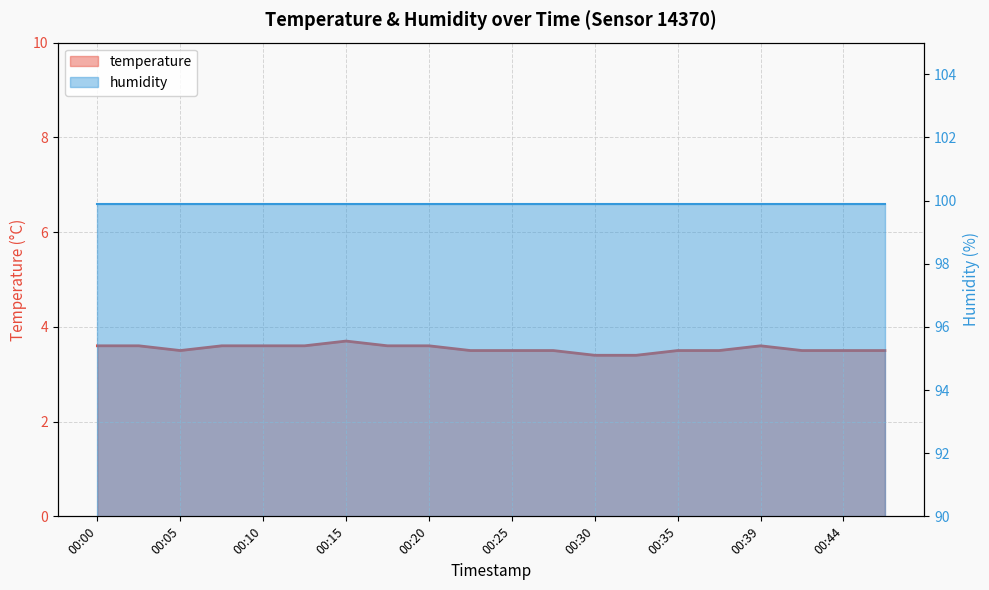

Which category has the lowest value across all series?

00:30